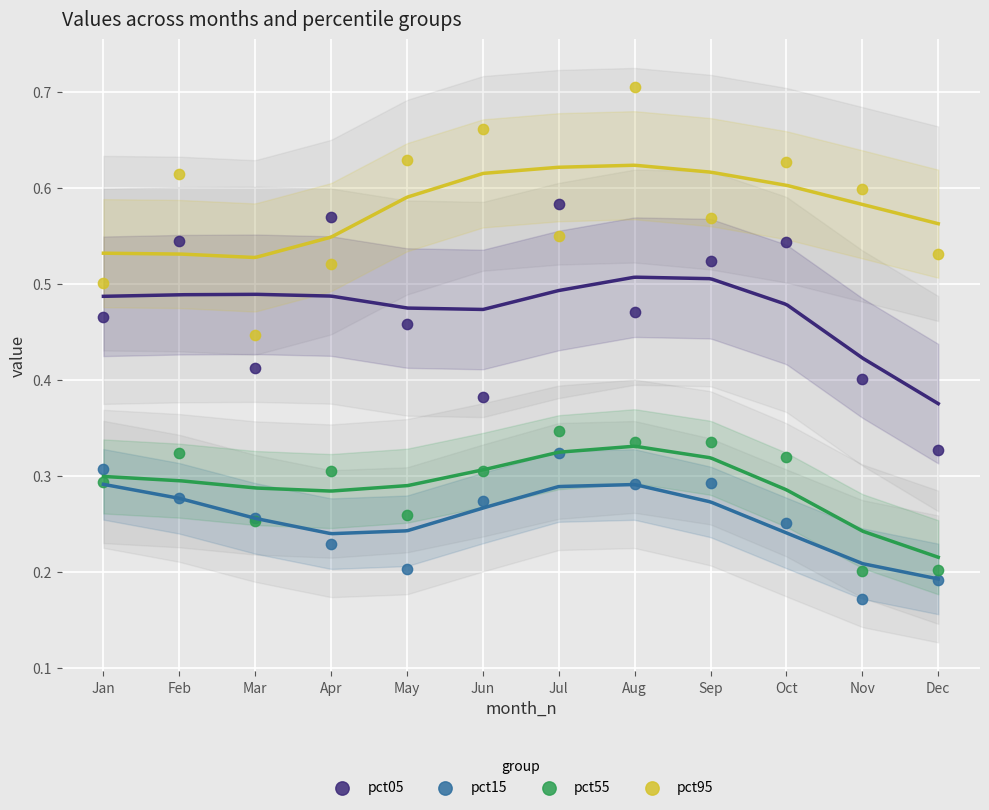

Which series reaches the maximum Y coordinate?

pct95